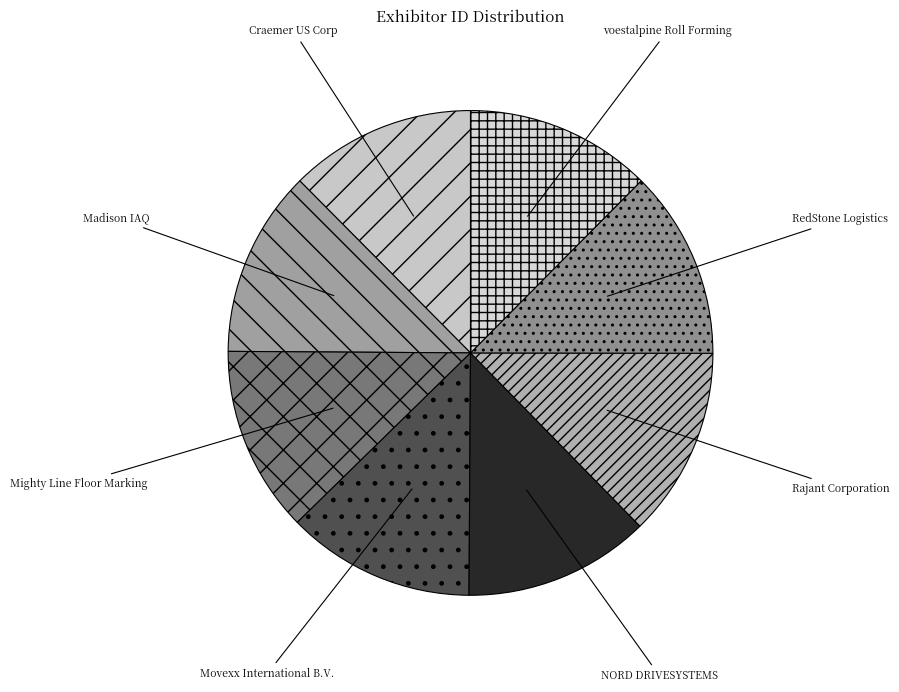

Does any single category account for the majority?

No